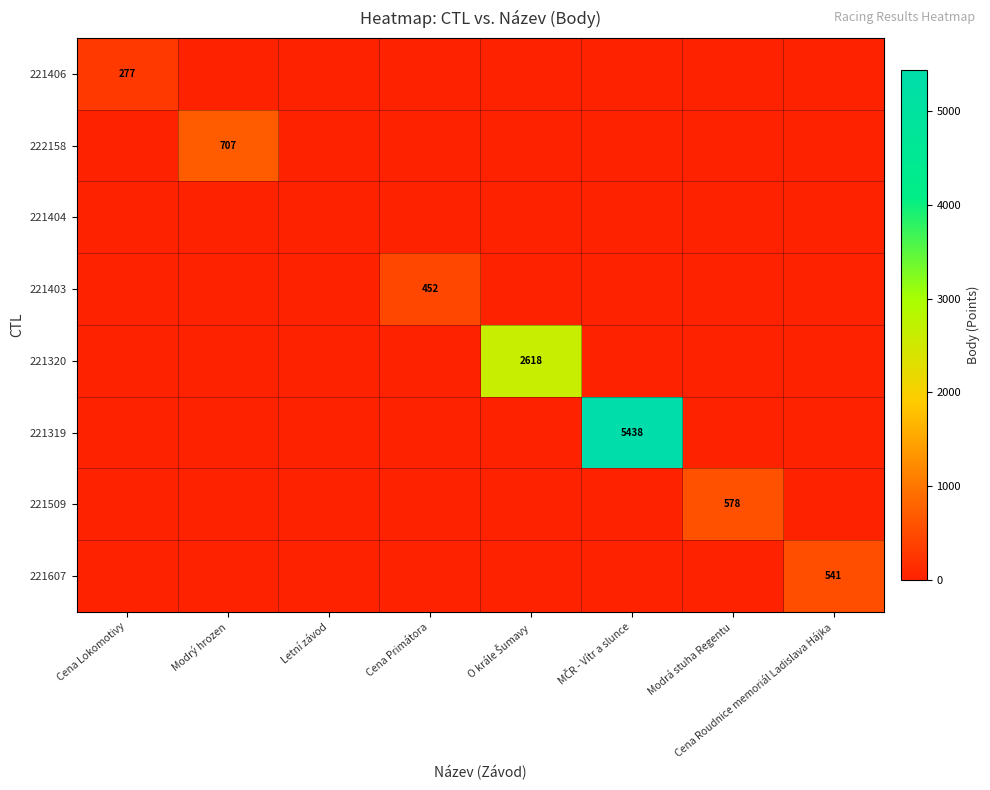

List the labels in order of 221509 value, largest first.

Modrá stuha Regentu, Cena Lokomotivy, Modrý hrozen, Letní závod, Cena Primátora, O krále Šumavy, MČR - Vítr a slunce, Cena Roudnice memoriál Ladislava Hájka